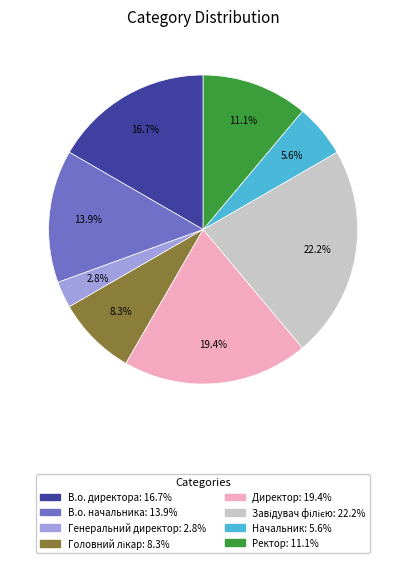

Between Генеральний директор and Ректор, which is larger?

Ректор